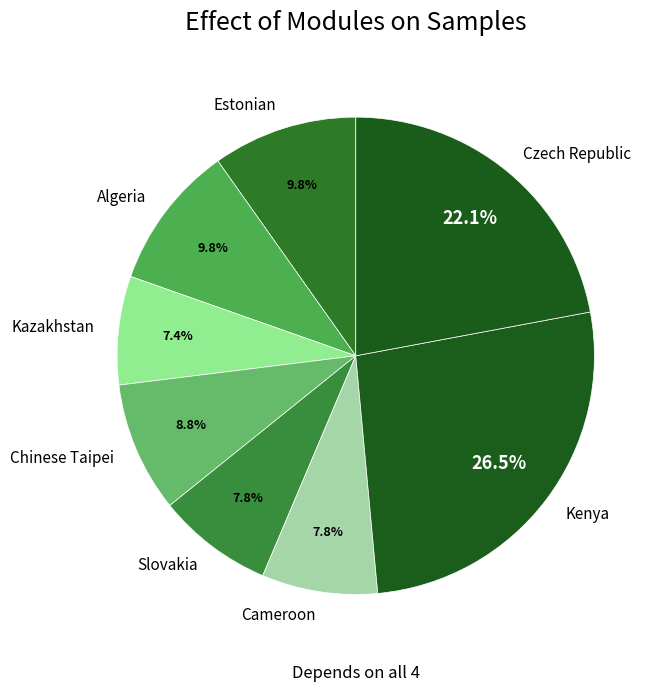

What is the ratio of the value at Slovakia to the value at Czech Republic?

0.4